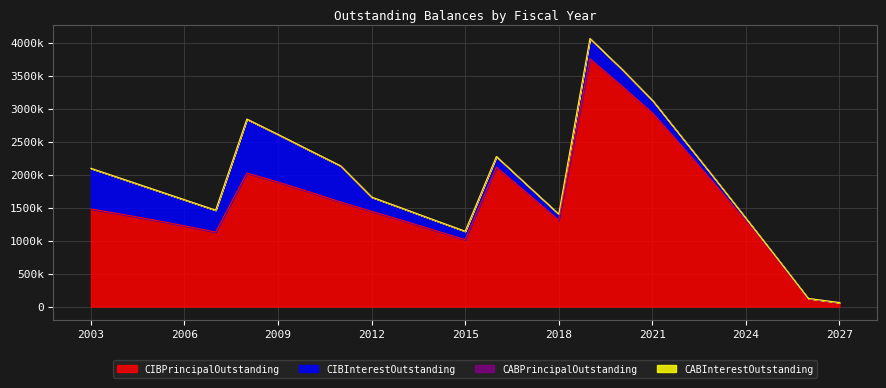

What is the value of the CIBInterestOutstanding point at the 11th from the left?

183344.0